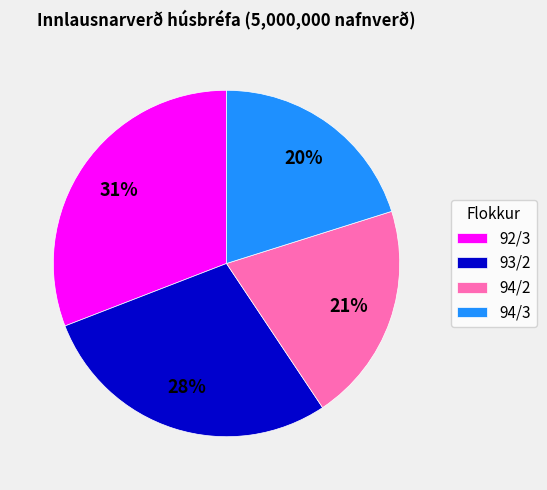

Does 92/3 account for over 50% of the chart?

No